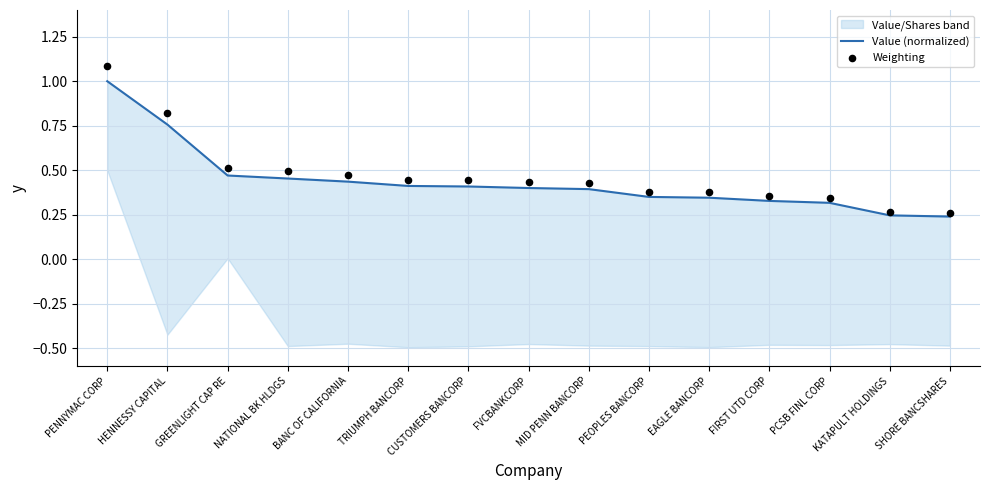

What is the total value across all series at MID PENN BANCORP?

0.8